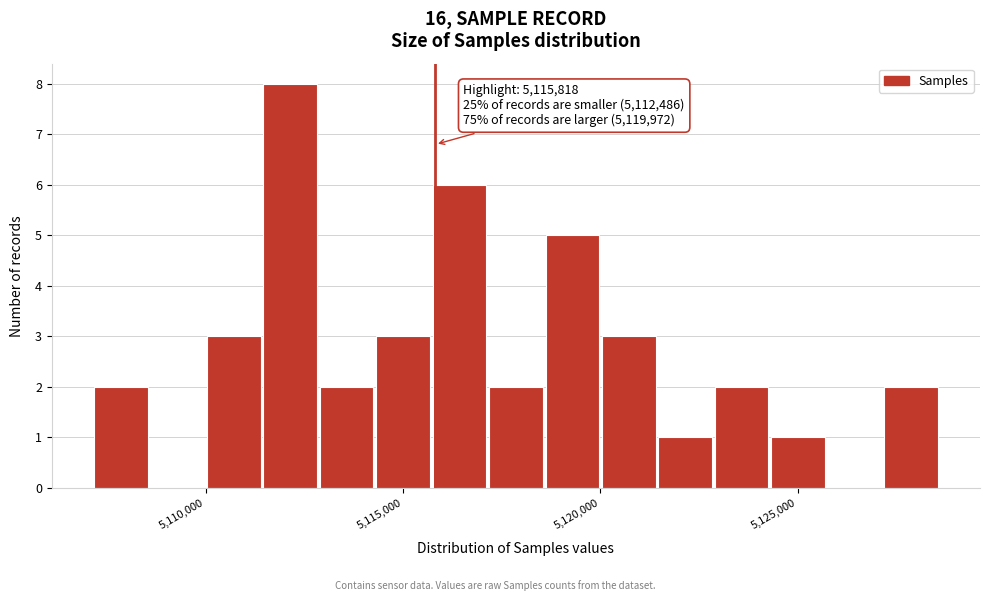

Read against the x-axis, roughly where is the centre of the tallest bar?

5112000